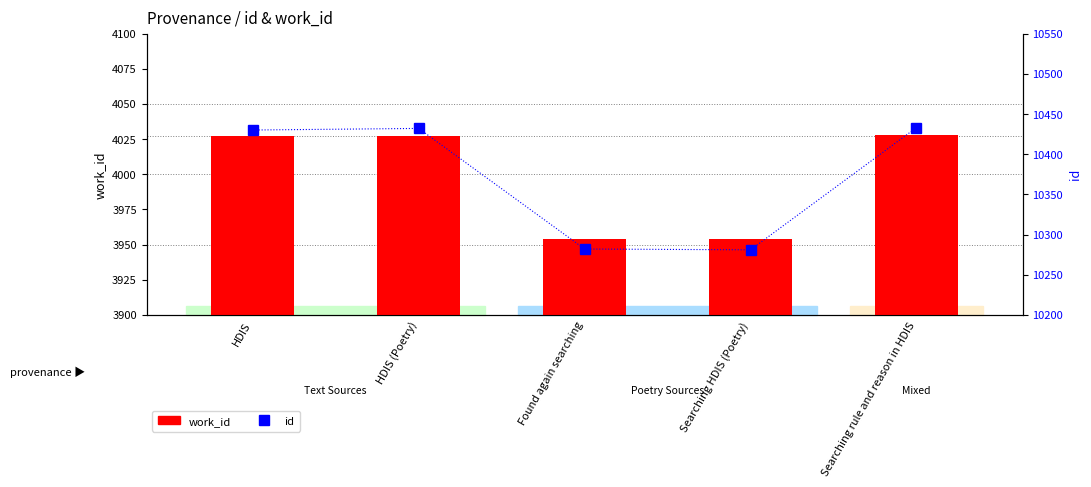

What are all the series names shown in the legend?

work_id, id